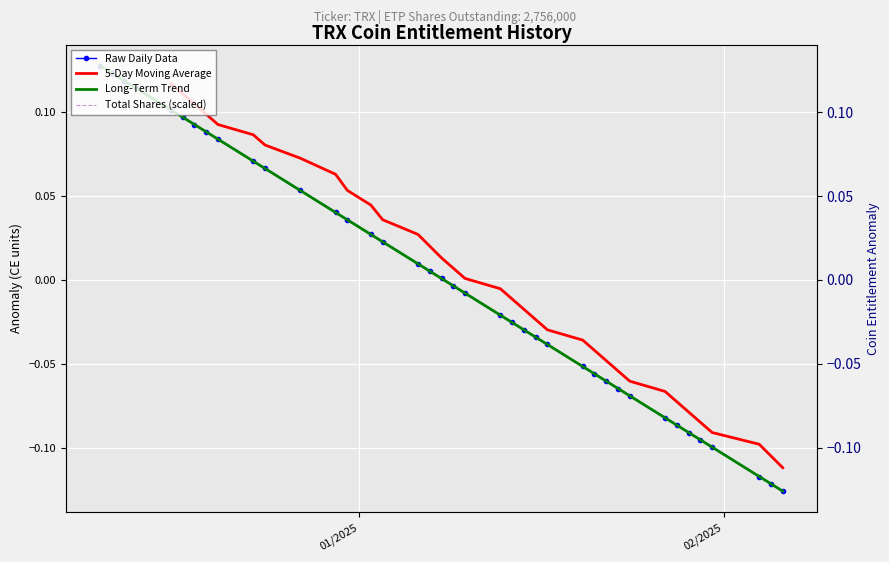

True or false: coin_entitlement and shares intersect in this chart.

False